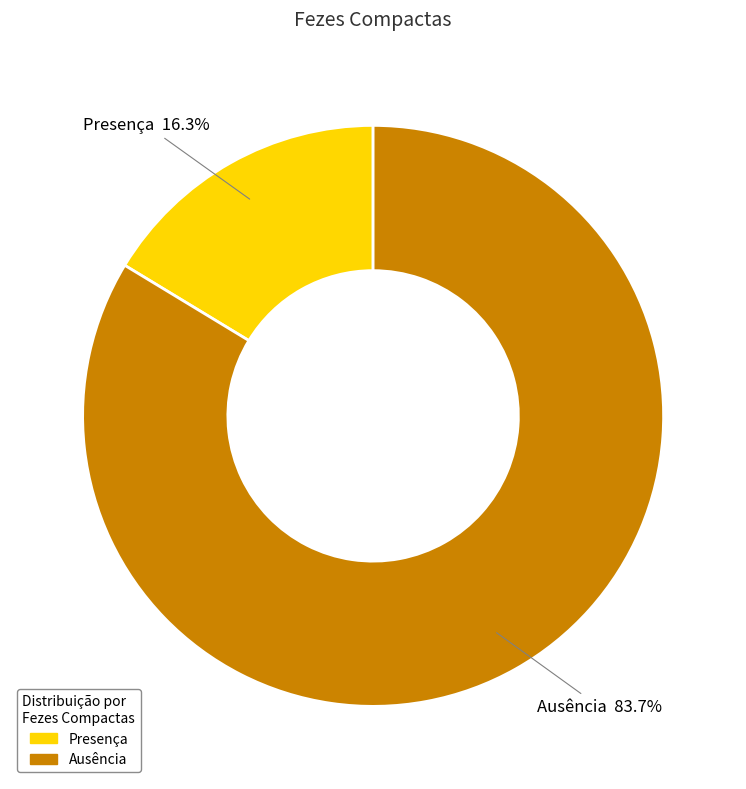

To the nearest percent, what portion does Presença represent?

16%